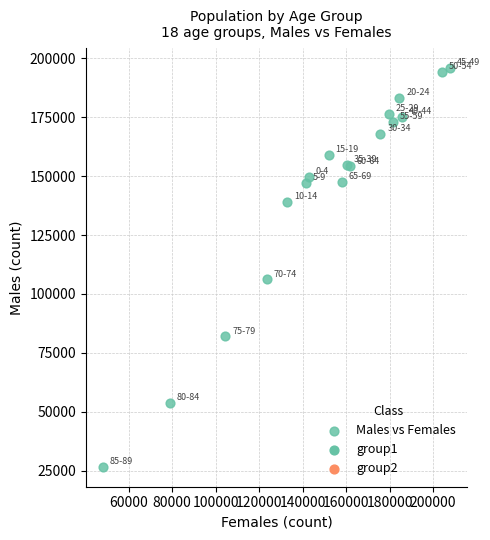

What Y value in the scatter plot is closest to 111196?

106173